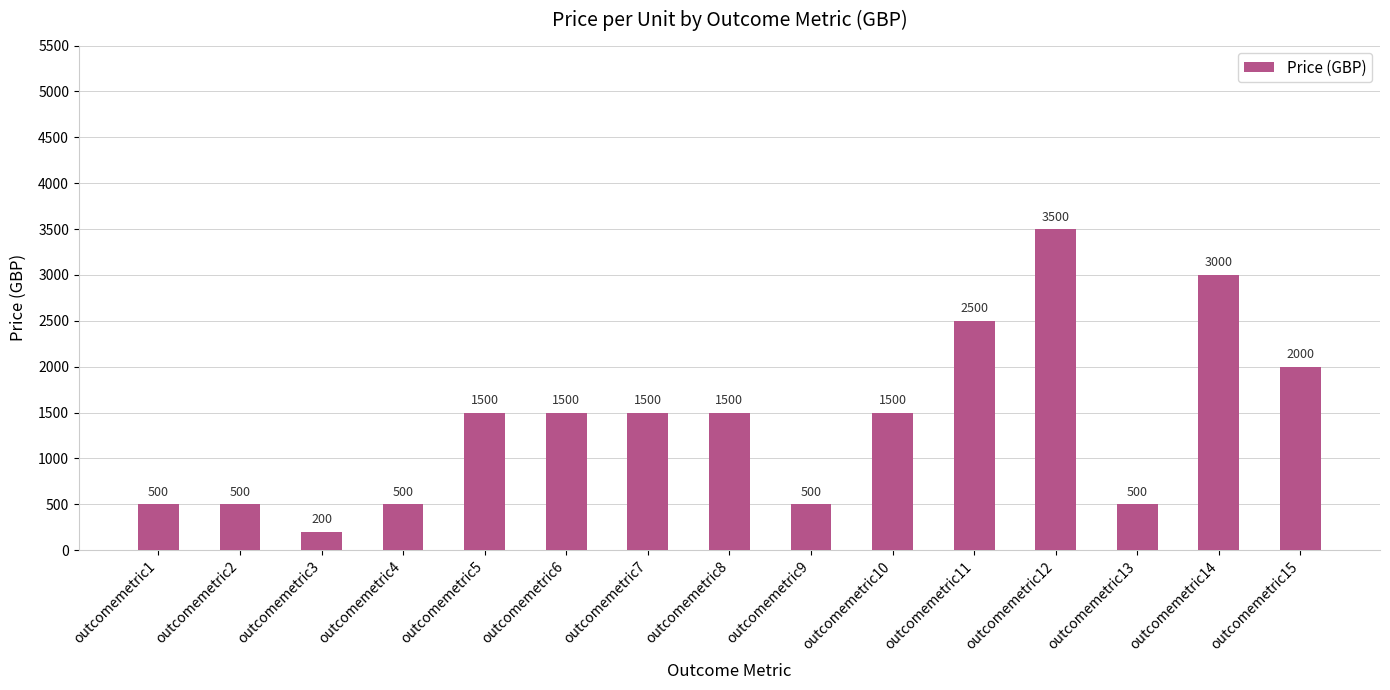

Count the number of categories in the chart.

15